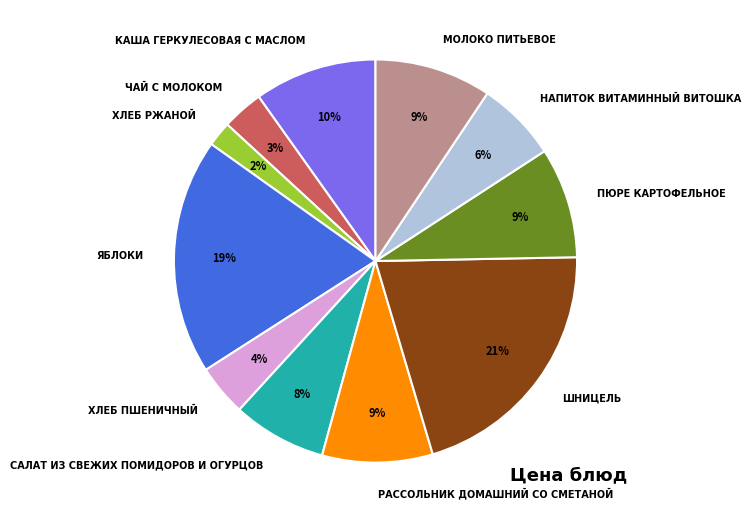

True or false: ПЮРЕ КАРТОФЕЛЬНОЕ accounts for 14% of the total.

False